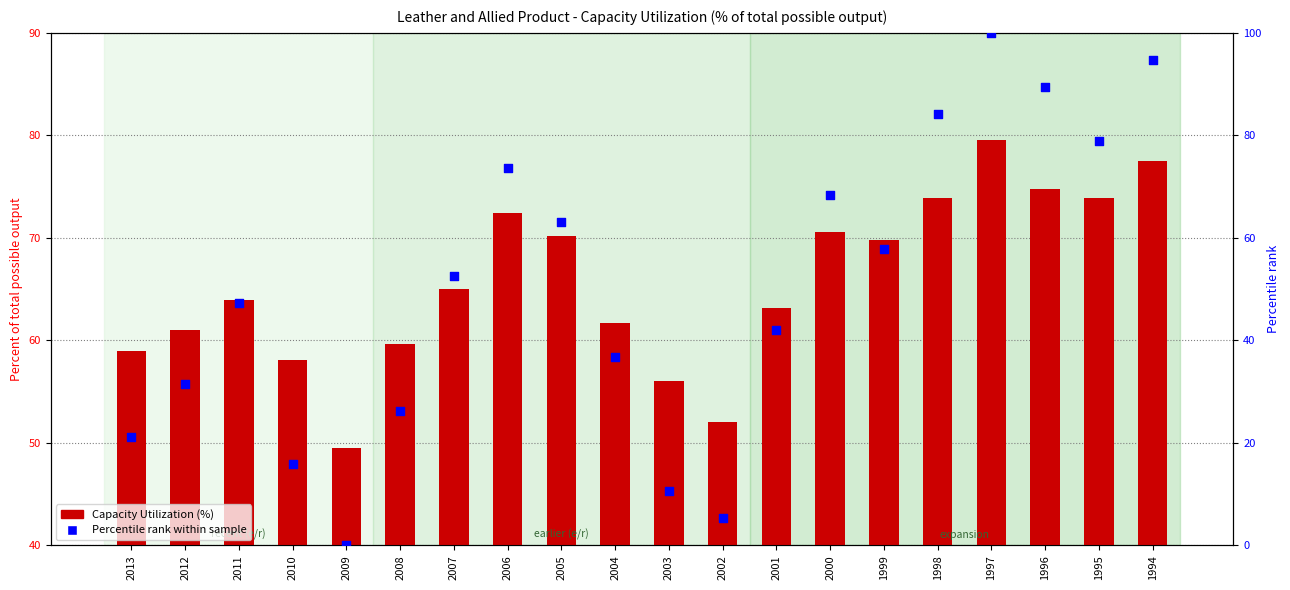

At which category is the sum across all series the highest?

1997